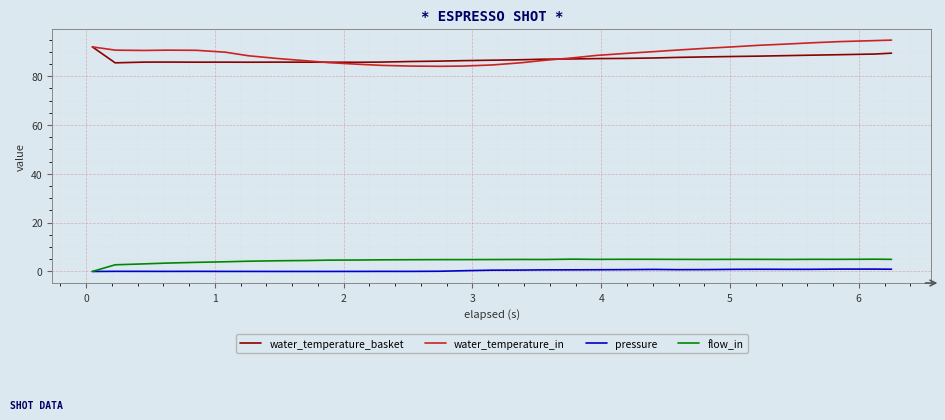

Which series has the widest spread of values?

water_temperature_in